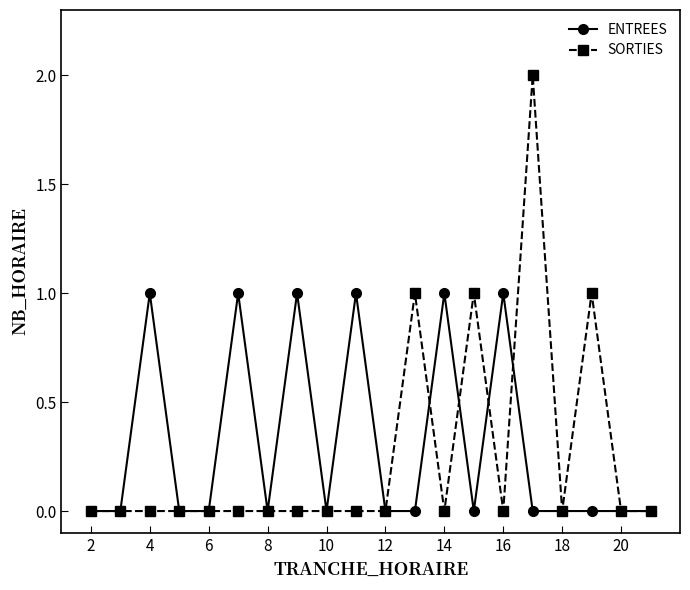

Reading left to right, extract all data points from this chart.

ENTREES: 0	0	1	0	0	1	0	1	0	1	0	0	1	0	1	0	0	0	0	0
SORTIES: 0	0	0	0	0	0	0	0	0	0	0	1	0	1	0	2	0	1	0	0